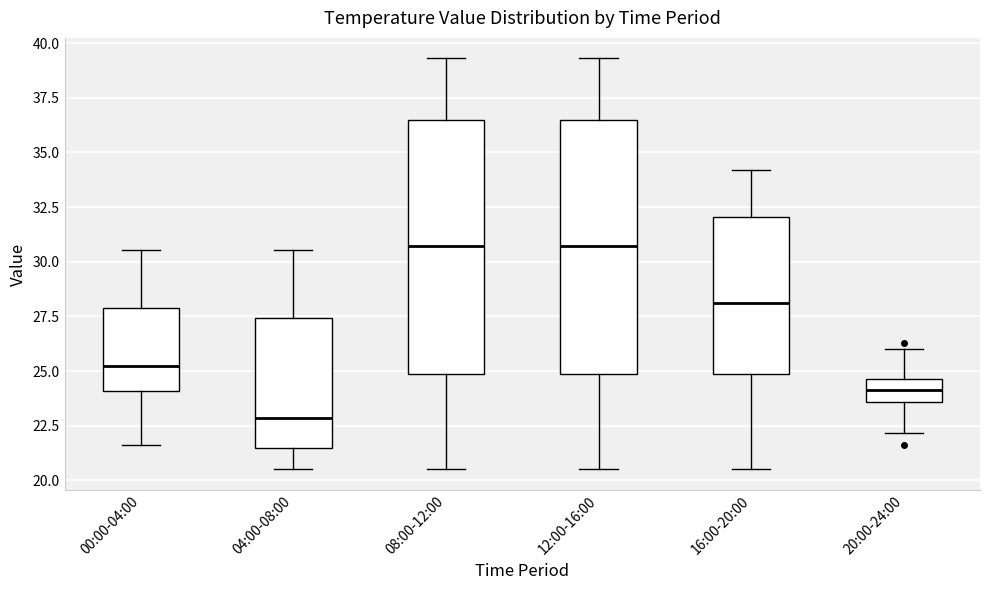

Where is the lower edge of the box for 08:00-12:00 on the y-axis? The values are not printed on the chart, so give them approximately, as read against the axis.

25.0